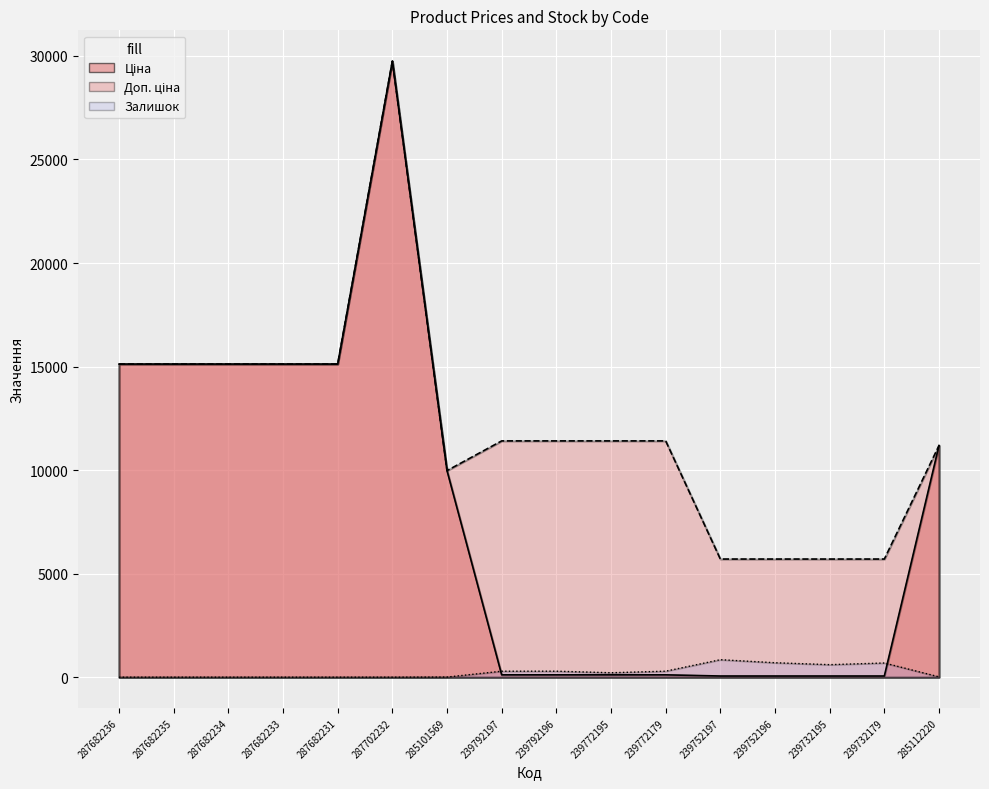

Which series has the largest range (max minus min)?

Ціна